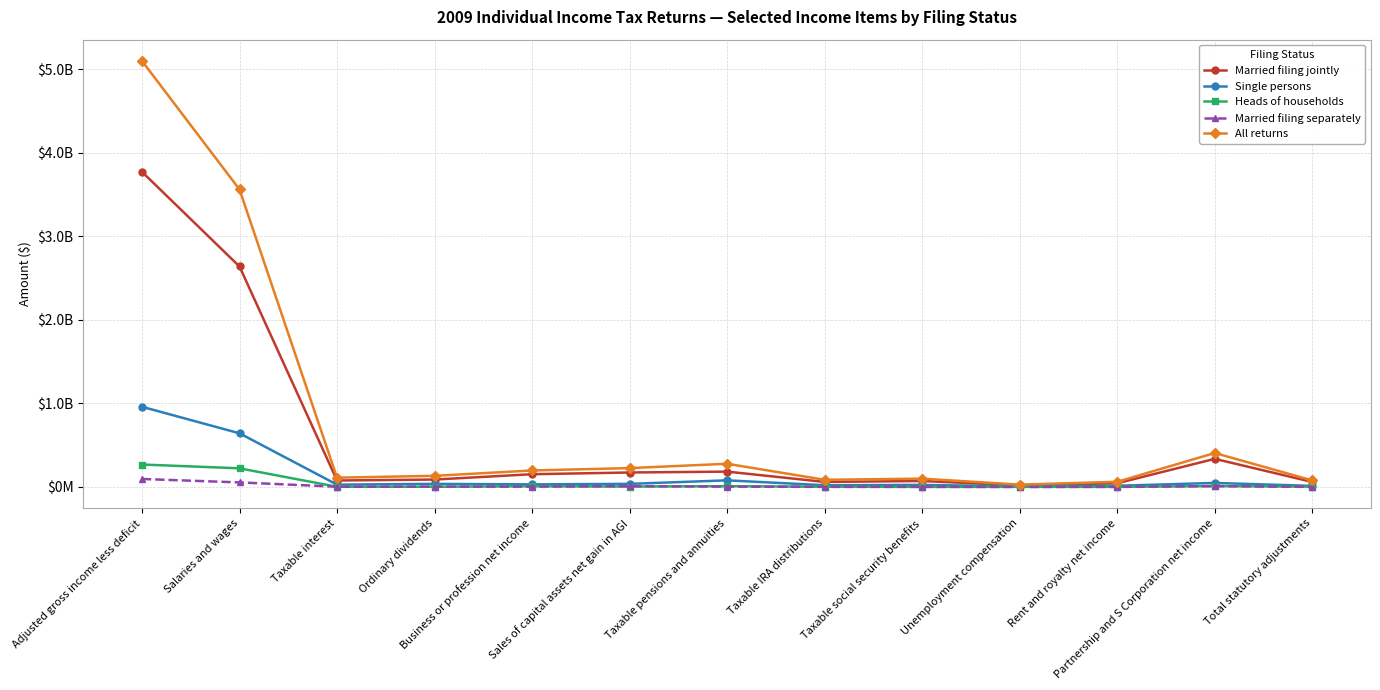

Reading right to left, extract all data points from this chart.

Married filing jointly: Total statutory adjustments=59872699	Partnership and S Corporation net income=336962145	Rent and royalty net income=44707956	Unemployment compensation=18939947	Taxable social security benefits=71900171	Taxable IRA distributions=60555393	Taxable pensions and annuities=183971616	Sales of capital assets net gain in AGI=173437177	Business or profession net income=152938146	Ordinary dividends=89123782	Taxable interest=77682072	Salaries and wages=2638733756	Adjusted gross income less deficit=3771444379
Single persons: Total statutory adjustments=13212617	Partnership and S Corporation net income=48537679	Rent and royalty net income=14514094	Unemployment compensation=7150783	Taxable social security benefits=24911550	Taxable IRA distributions=20943131	Taxable pensions and annuities=79571061	Sales of capital assets net gain in AGI=37406483	Business or profession net income=31244535	Ordinary dividends=37368498	Taxable interest=28135970	Salaries and wages=642406672	Adjusted gross income less deficit=959942078
Heads of households: Total statutory adjustments=3855383	Partnership and S Corporation net income=10811860	Rent and royalty net income=1697846	Unemployment compensation=1888906	Taxable social security benefits=1485207	Taxable IRA distributions=3022923	Taxable pensions and annuities=9615059	Sales of capital assets net gain in AGI=5154168	Business or profession net income=9139942	Ordinary dividends=2804113	Taxable interest=2458216	Salaries and wages=223464617	Adjusted gross income less deficit=269034228
Married filing separately: Total statutory adjustments=1395570	Partnership and S Corporation net income=10367159	Rent and royalty net income=1321451	Unemployment compensation=380445	Taxable social security benefits=1532303	Taxable IRA distributions=1455661	Taxable pensions and annuities=4629079	Sales of capital assets net gain in AGI=10085664	Business or profession net income=4318568	Ordinary dividends=4296524	Taxable interest=3168660	Salaries and wages=54889878	Adjusted gross income less deficit=95904060
All returns: Total statutory adjustments=78364142	Partnership and S Corporation net income=406763098	Rent and royalty net income=62294413	Unemployment compensation=28362836	Taxable social security benefits=99875201	Taxable IRA distributions=86044667	Taxable pensions and annuities=278028064	Sales of capital assets net gain in AGI=226128795	Business or profession net income=197683004	Ordinary dividends=133652682	Taxable interest=111525040	Salaries and wages=3560572270	Adjusted gross income less deficit=5098314390